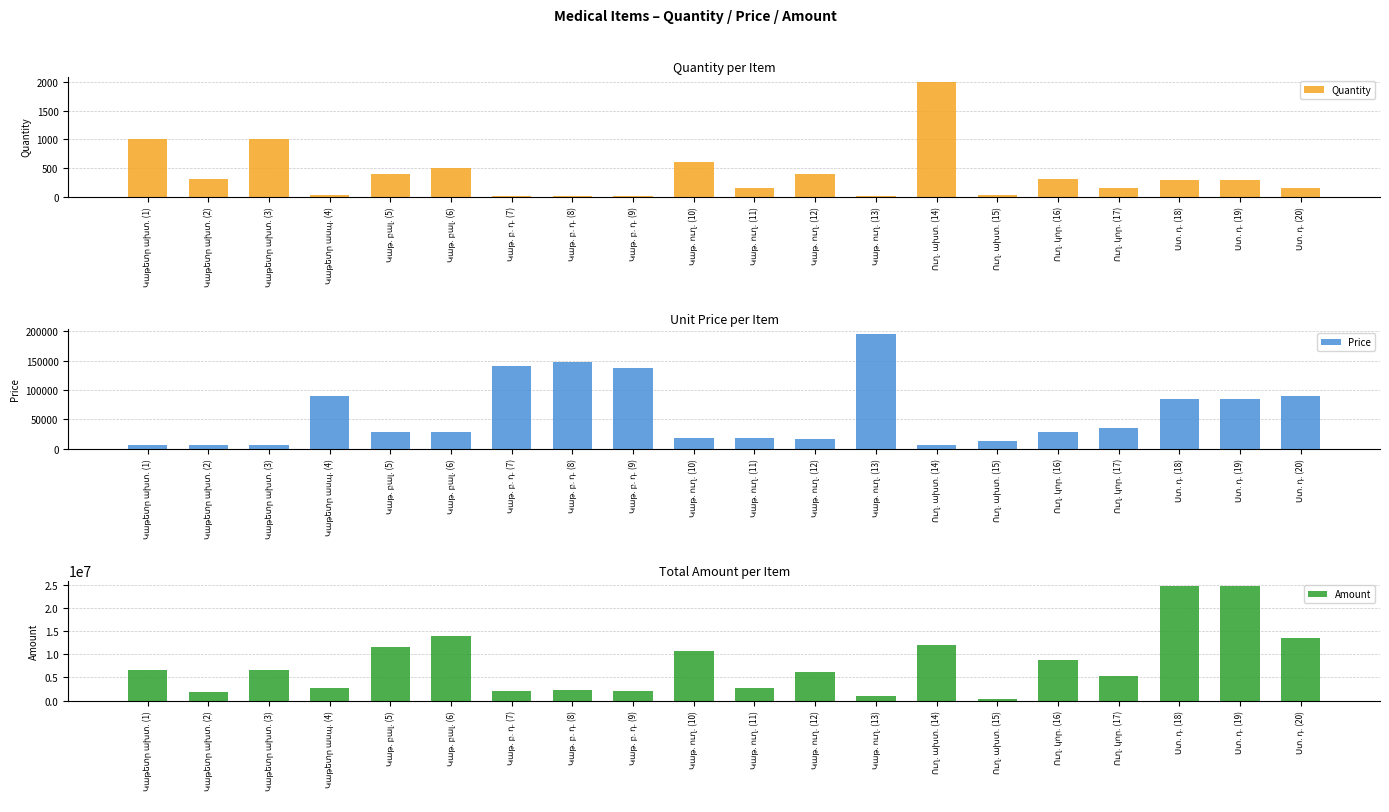

Reading left to right, transcribe all the data shown in this chart.

Quantity: 1000	300	1000	30	400	500	15	15	15	600	150	400	5	2000	20	300	150	290	290	150
Price: 6500	6300	6500	90000	29000	28000	140000	147000	137000	17800	17800	15500	195000	6000	12000	29000	35000	85000	85000	90000
Amount: 6500000	1890000	6500000	2700000	11600000	14000000	2100000	2205000	2055000	10680000	2670000	6200000	975000	12000000	240000	8700000	5250000	24650000	24650000	13500000